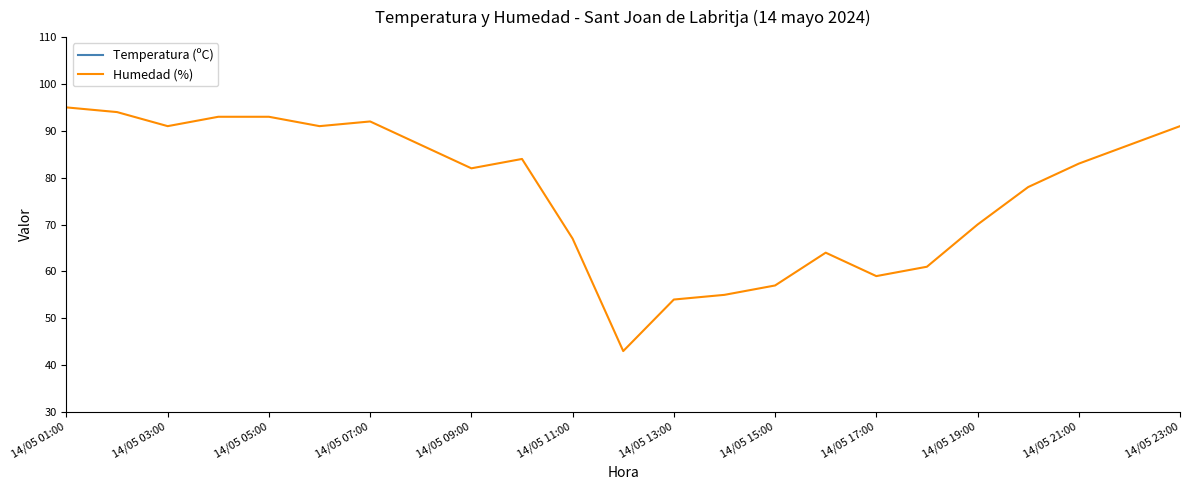

The Humedad (%) series shows 95 at 14/05 01:00. True or false?

True